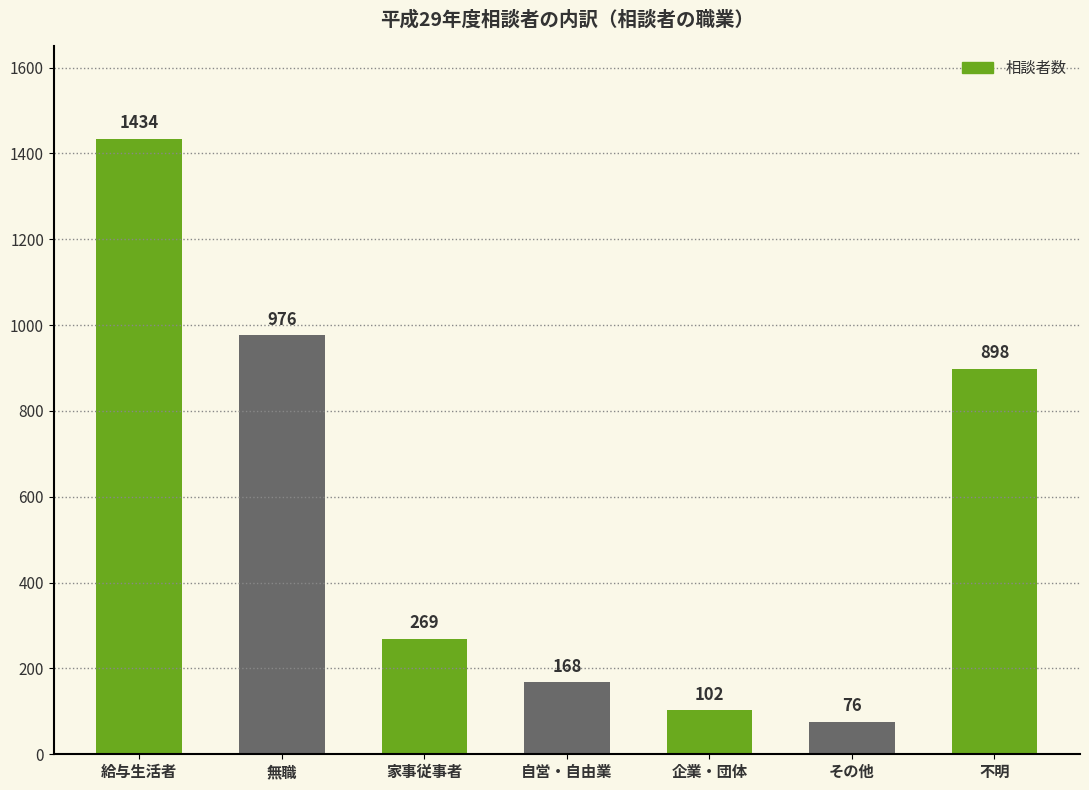

At which label does the data first exceed 269?

給与生活者